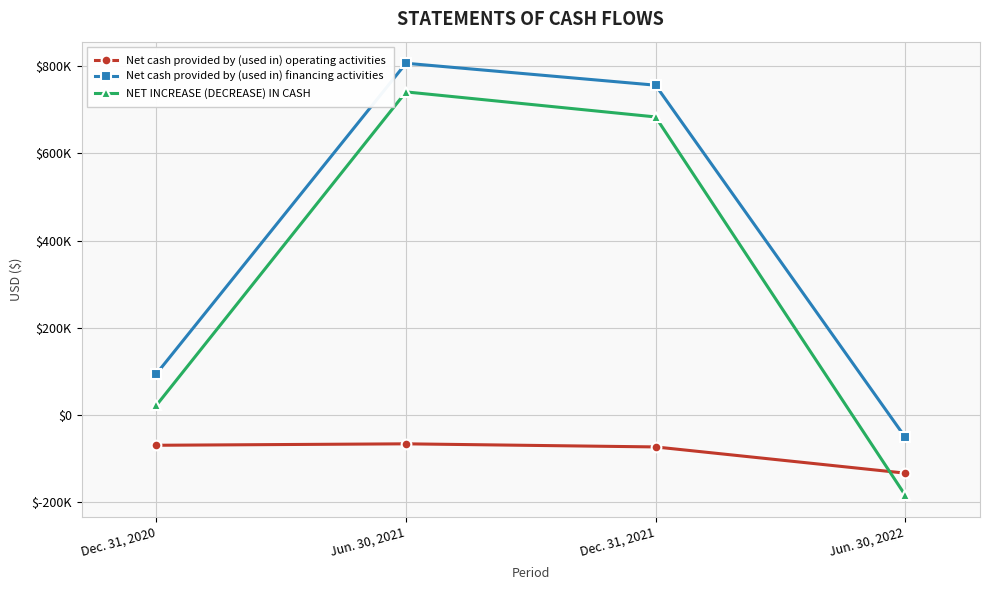

What are all the series names shown in the legend?

Net cash provided by (used in) operating activities, Net cash provided by (used in) financing activities, NET INCREASE (DECREASE) IN CASH